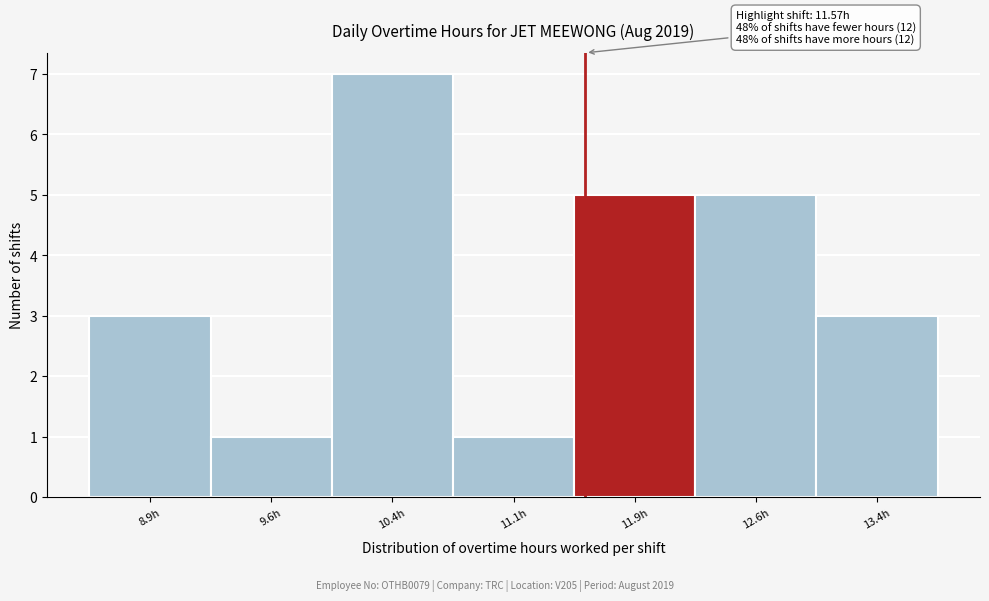

Which range on the x-axis has the tallest bar?

10.00 to 10.75